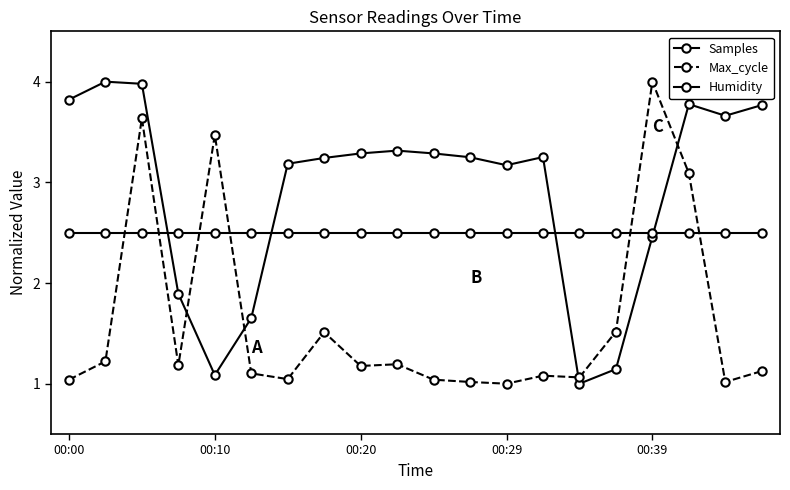

How many categories are shown in the chart?

20